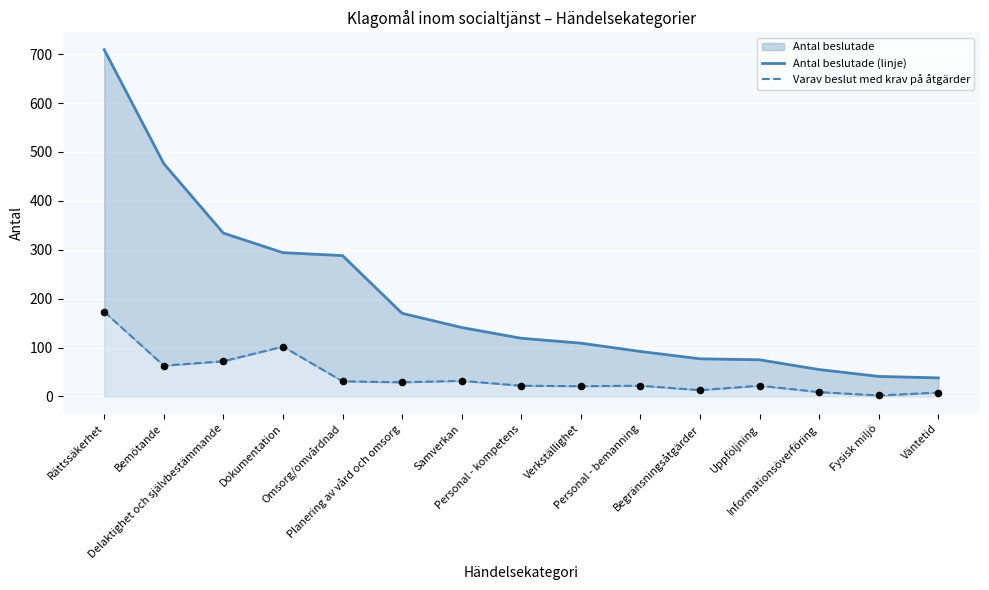

Is the value of Varav beslut med krav på åtgärder at Samverkan greater than the value of Antal beslutade (linje) at Bemötande?

No